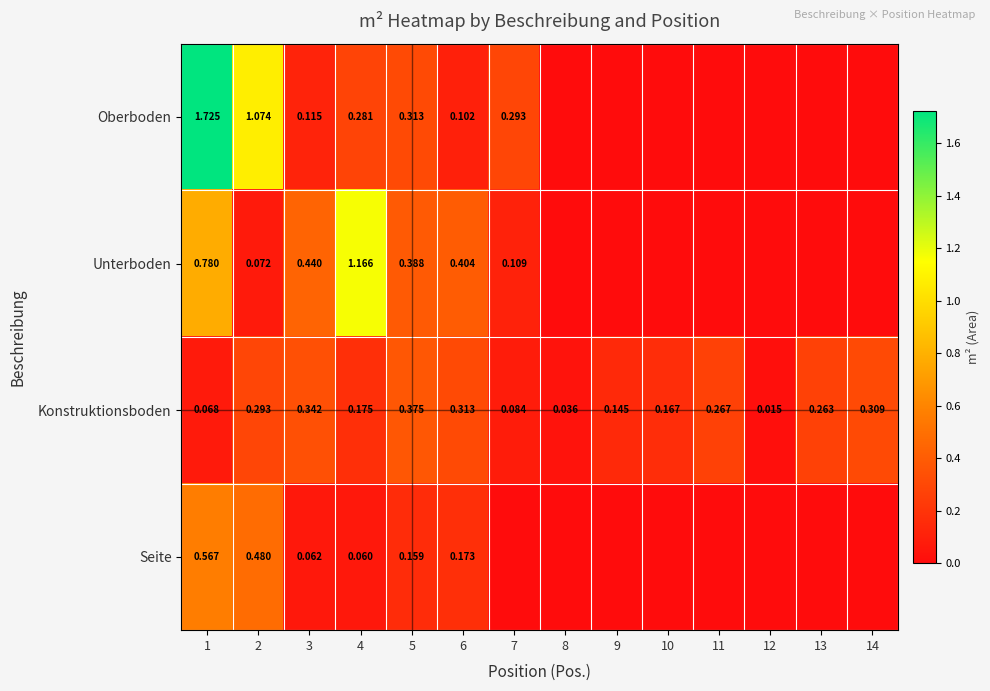

Rank the series at 2 from highest to lowest value.

Oberboden, Seite, Konstruktionsboden, Unterboden